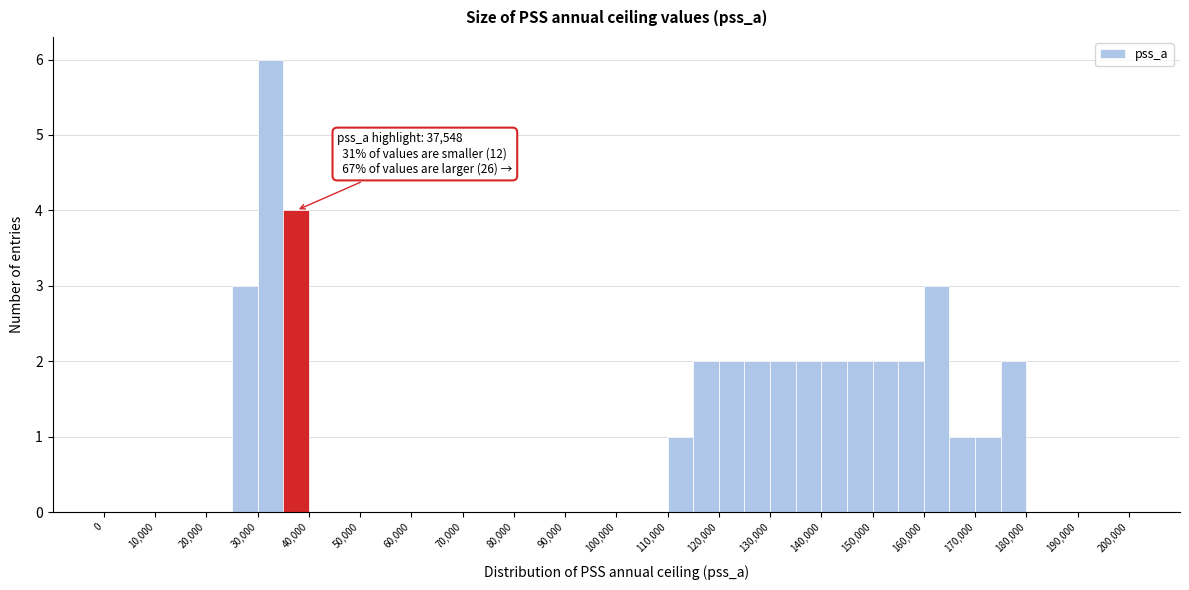

Over which range of the x-axis is the bar tallest?

30000 to 35000